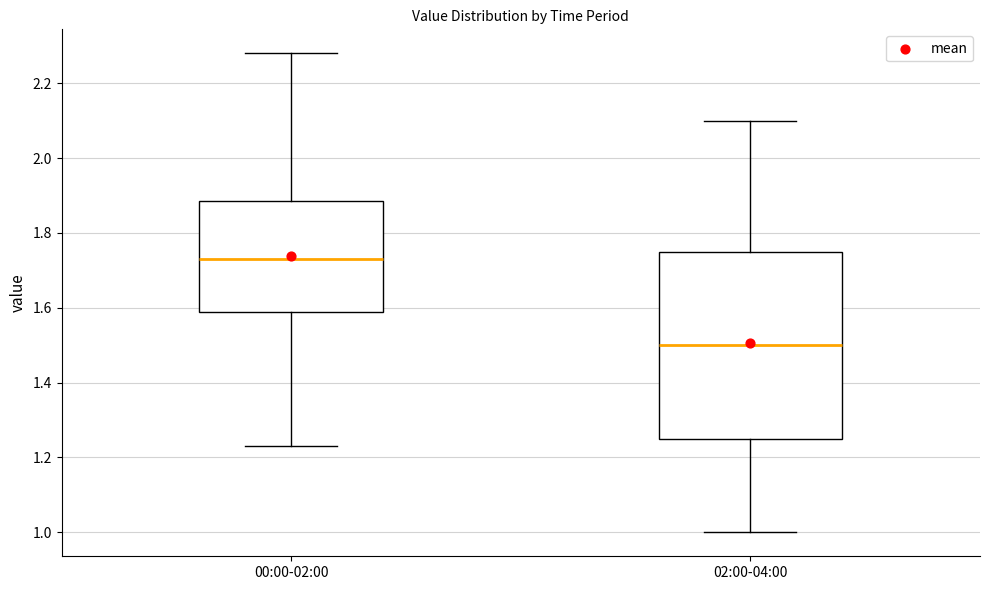

Reading left to right, transcribe this box plot: for each box, give where its median line is, the range the box spans, and where its two whiskers end, as read against the y-axis. The values are not printed on the chart, so give them approximately, as read against the axis.

00:00-02:00: median 1.74, box 1.58 to 1.88, whiskers 1.24 to 2.28
02:00-04:00: median 1.50, box 1.26 to 1.76, whiskers 1.00 to 2.10